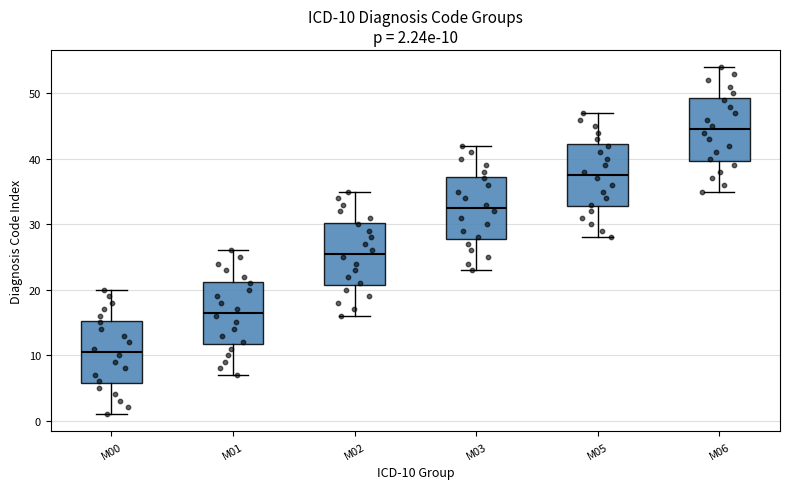

Which box has the highest median line?

M06